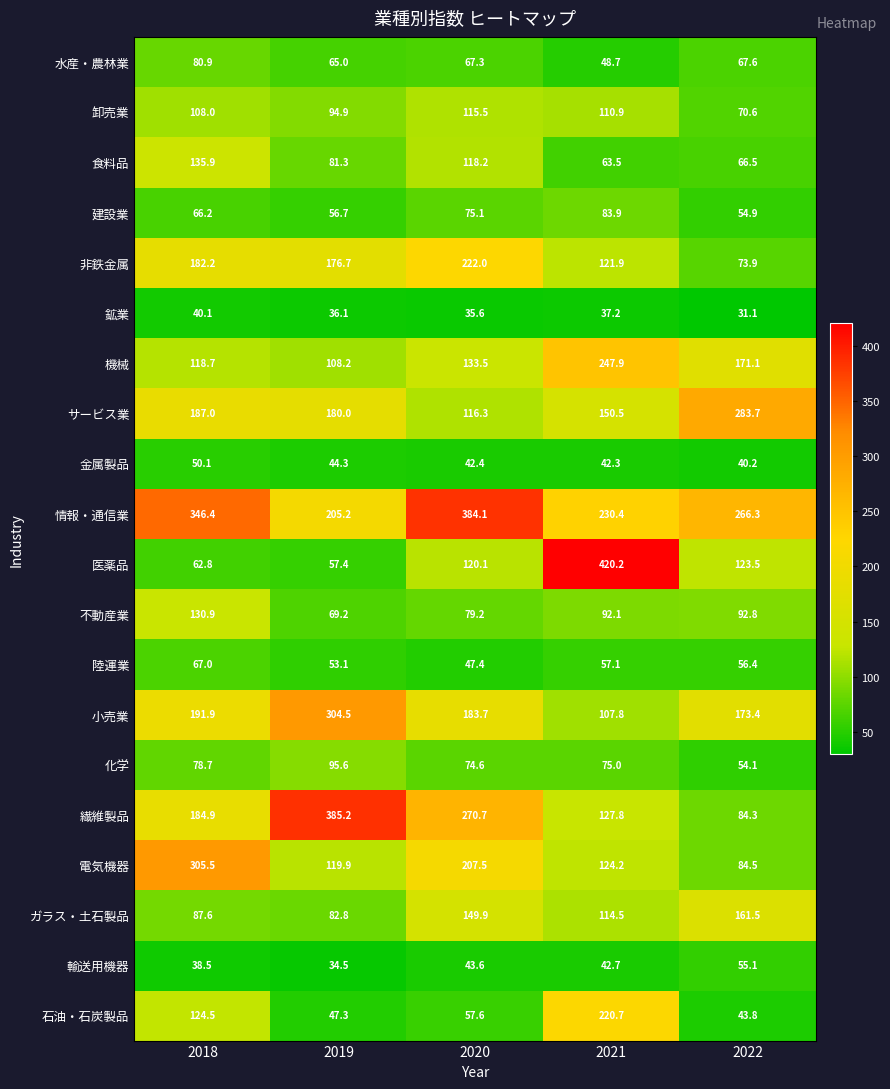

What is the sum of all 輸送用機器 values?

214.4